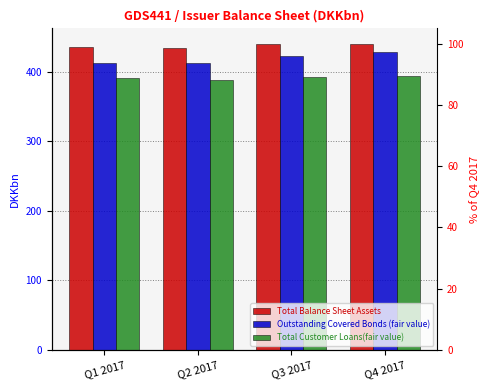

Reading left to right, transcribe all the data shown in this chart.

Total Balance Sheet Assets: 434.8	434.5	439.6	440.2
Outstanding Covered Bonds (fair value): 411.9	411.8	422.1	428.0
Total Customer Loans(fair value): 390.3	388.4	392.5	393.1